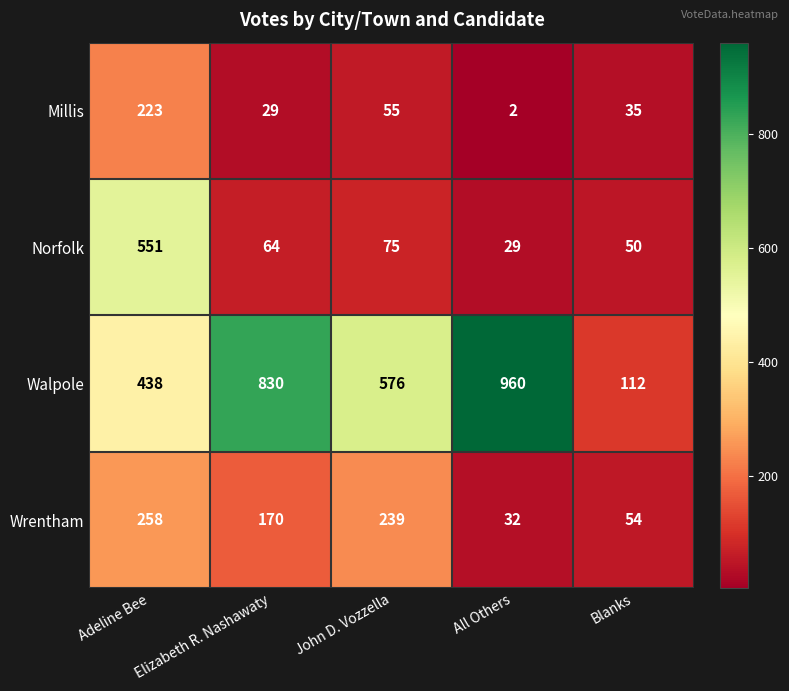

The value of Millis at All Others is 1. True or false?

False